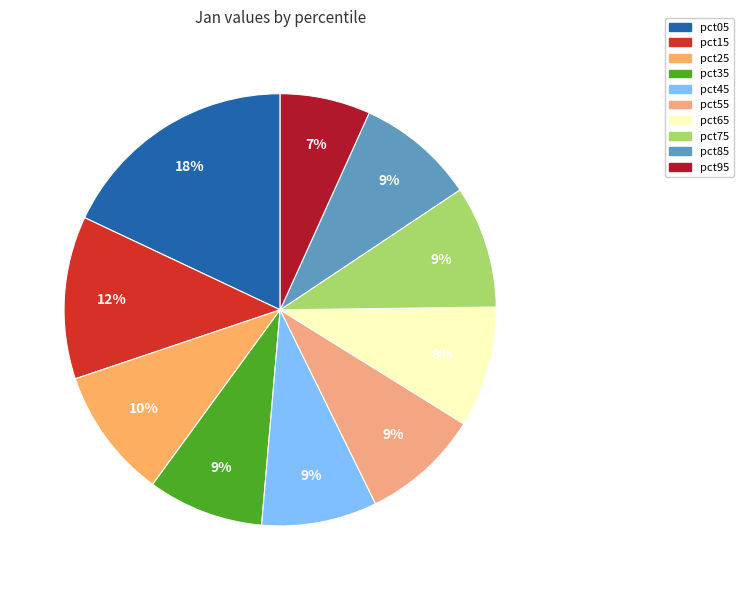

To the nearest percent, what percentage of the pie is pct85?

9%